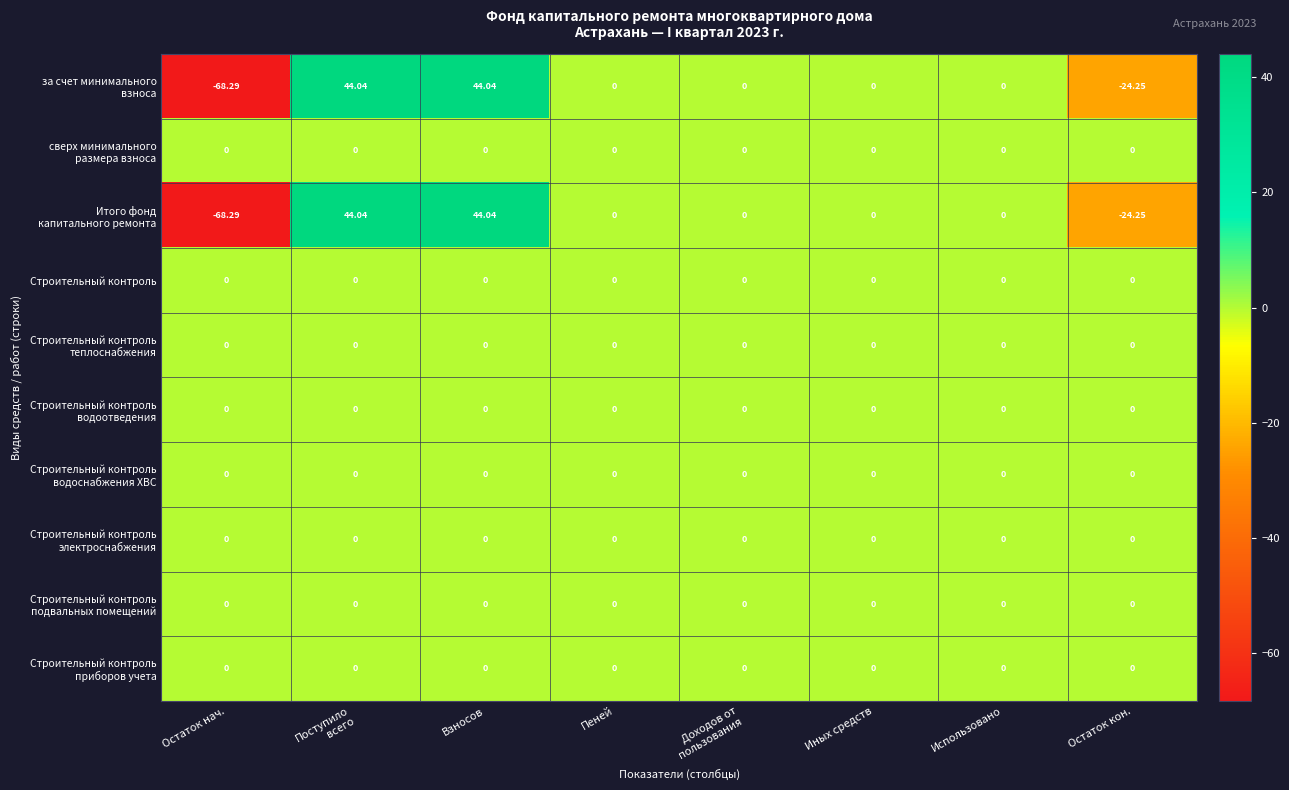

At which category does the chart reach its minimum across all series?

Остаток нач.